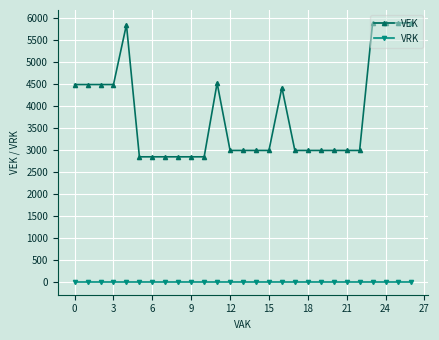

What is the lowest value of the VEK series?

2844